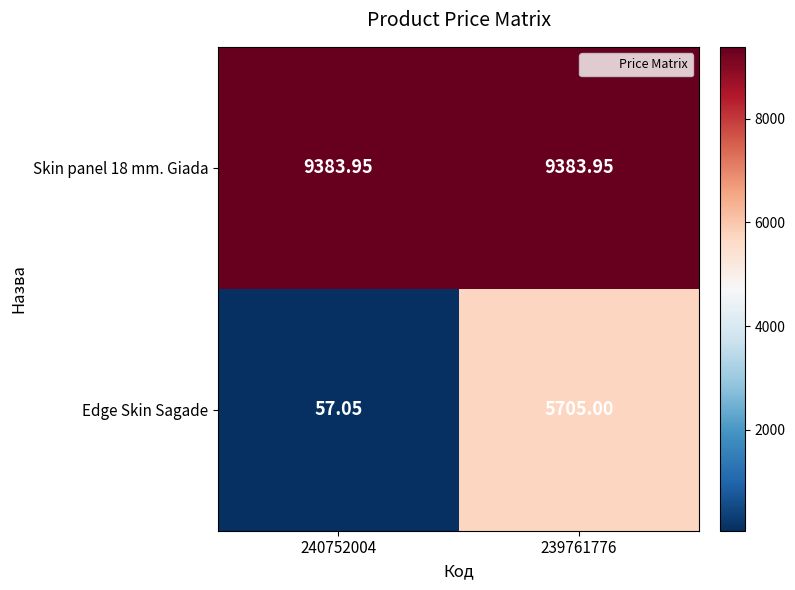

Between 240752004 and 239761776, which series saw the biggest shift?

Edge Skin Sagade